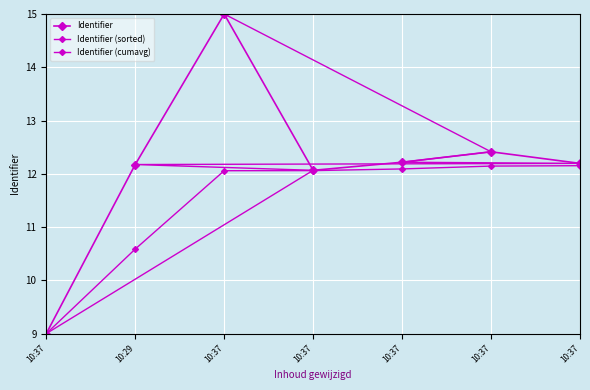

What is the minimum value for Identifier (cumavg)?

9.0